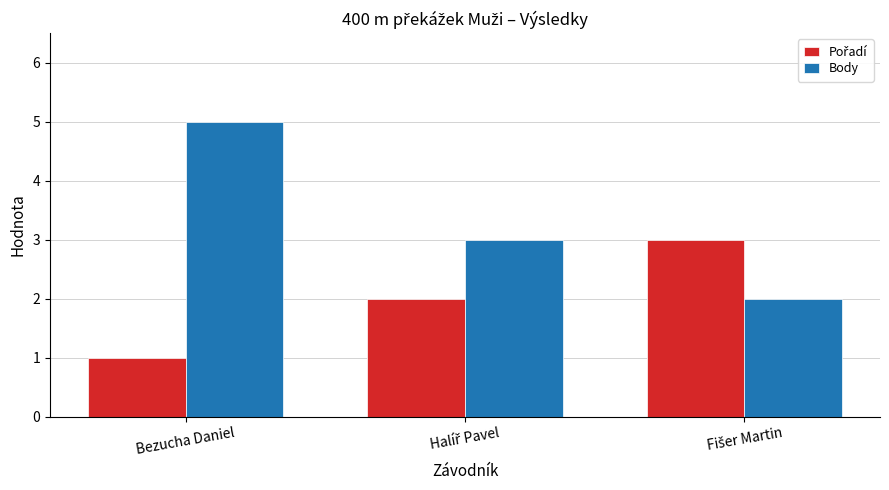

The Body series shows 8 at Bezucha Daniel. True or false?

False